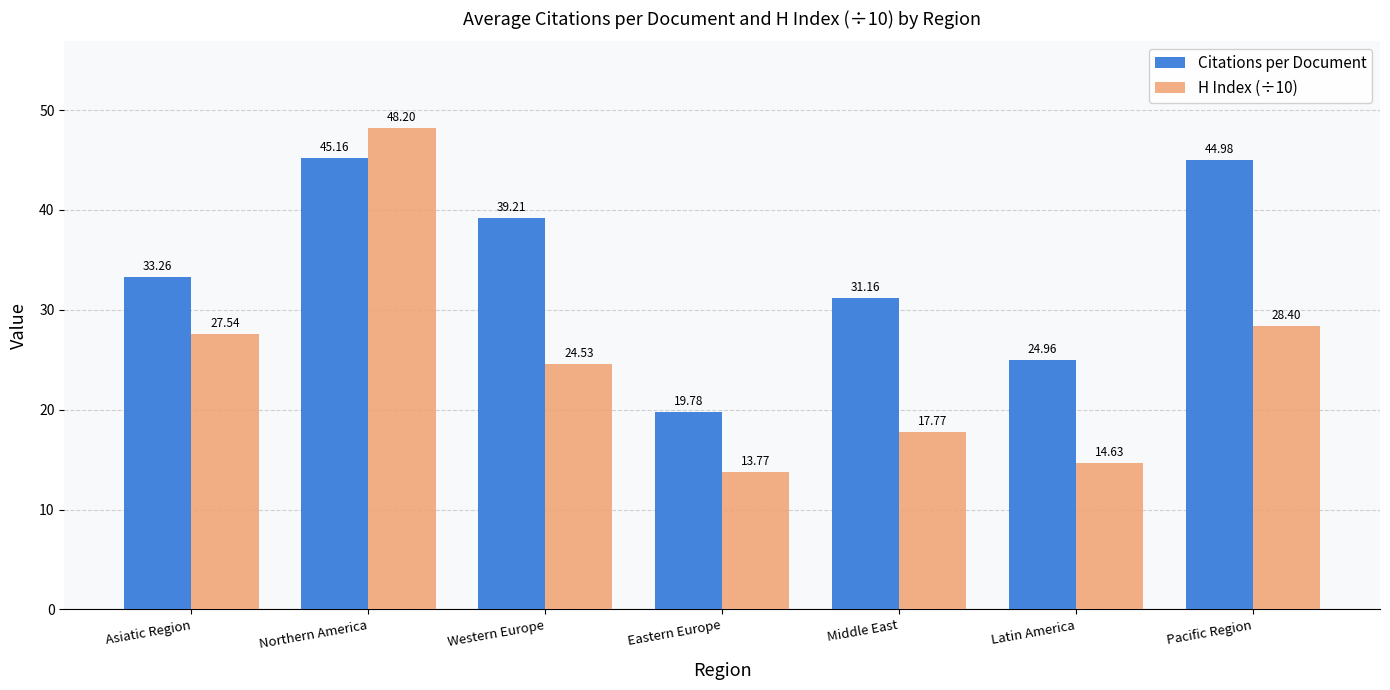

Rank the categories by Citations per Document value from lowest to highest.

Eastern Europe, Latin America, Middle East, Asiatic Region, Western Europe, Pacific Region, Northern America